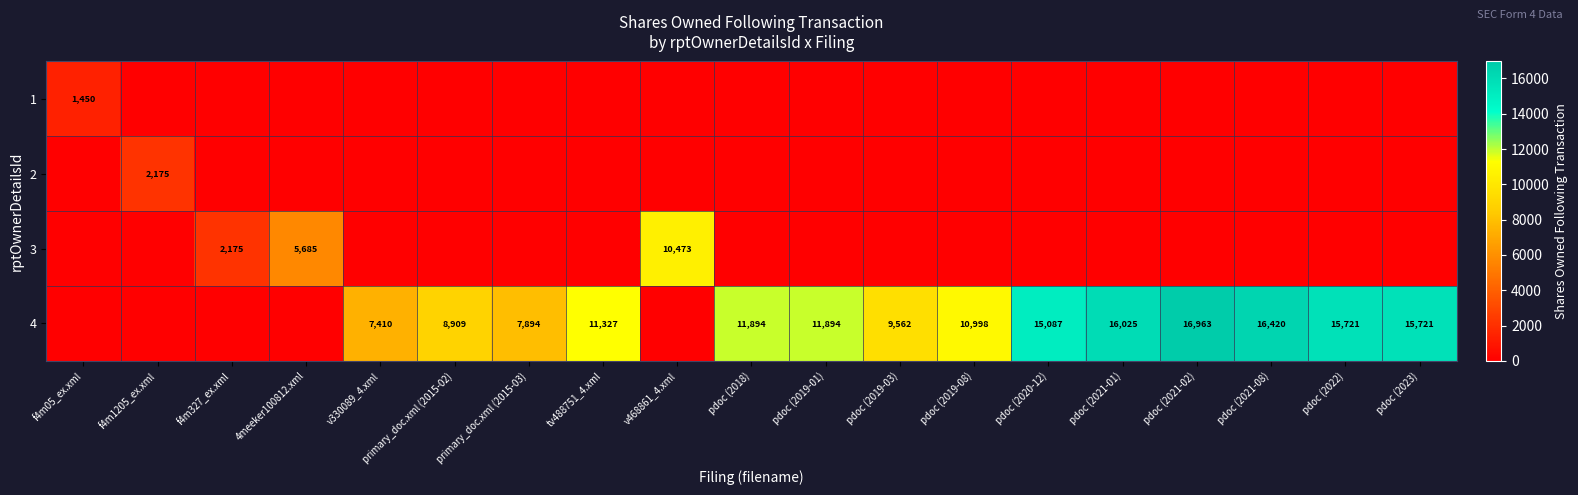

The 2 series shows 479 at f4m1205_ex.xml. True or false?

False